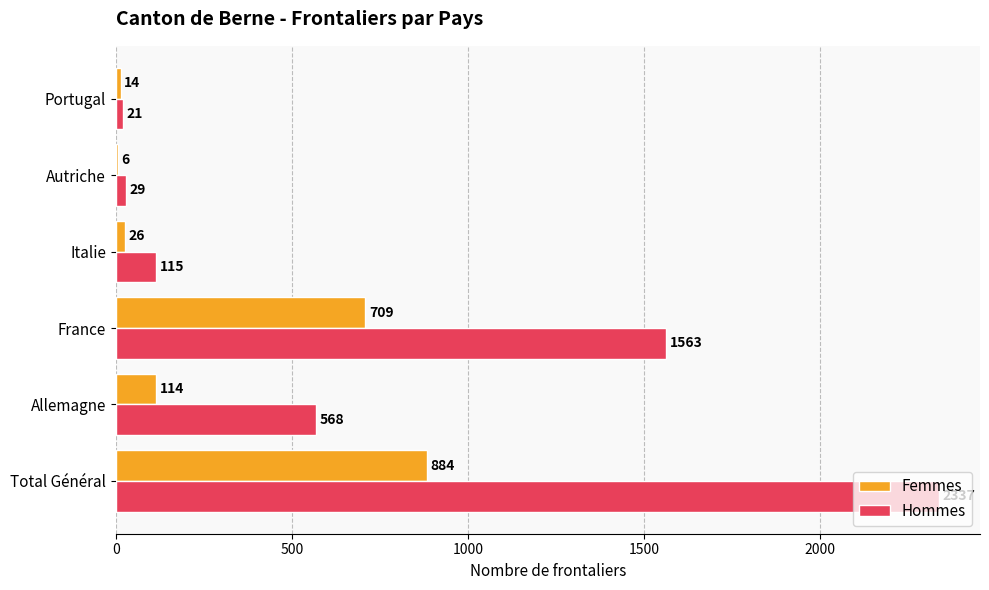

At which label is Femmes closest to 445?

France